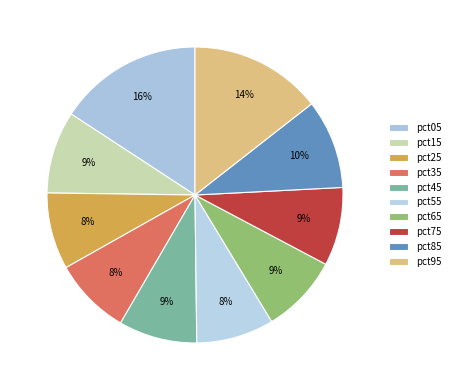

How many slices are in this pie chart?

10